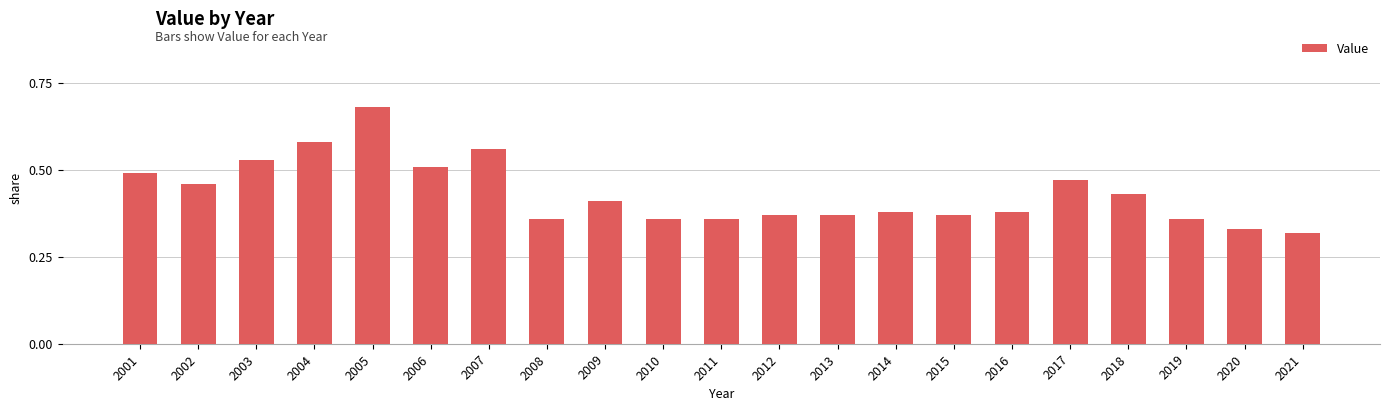

What is the change in value from 2003 to 2010?

-0.2